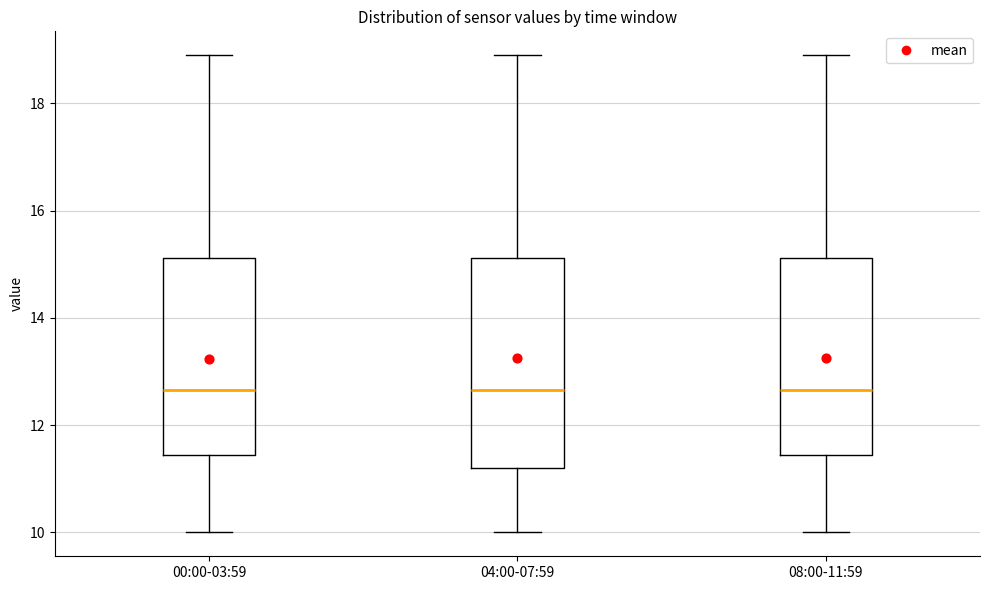

Reading left to right, transcribe this box plot: for each box, give where its median line is, the range the box spans, and where its two whiskers end, as read against the y-axis. The values are not printed on the chart, so give them approximately, as read against the axis.

00:00-03:59: median 12.6, box 11.4 to 15.2, whiskers 10.0 to 19.0
04:00-07:59: median 12.6, box 11.2 to 15.2, whiskers 10.0 to 19.0
08:00-11:59: median 12.6, box 11.4 to 15.2, whiskers 10.0 to 19.0